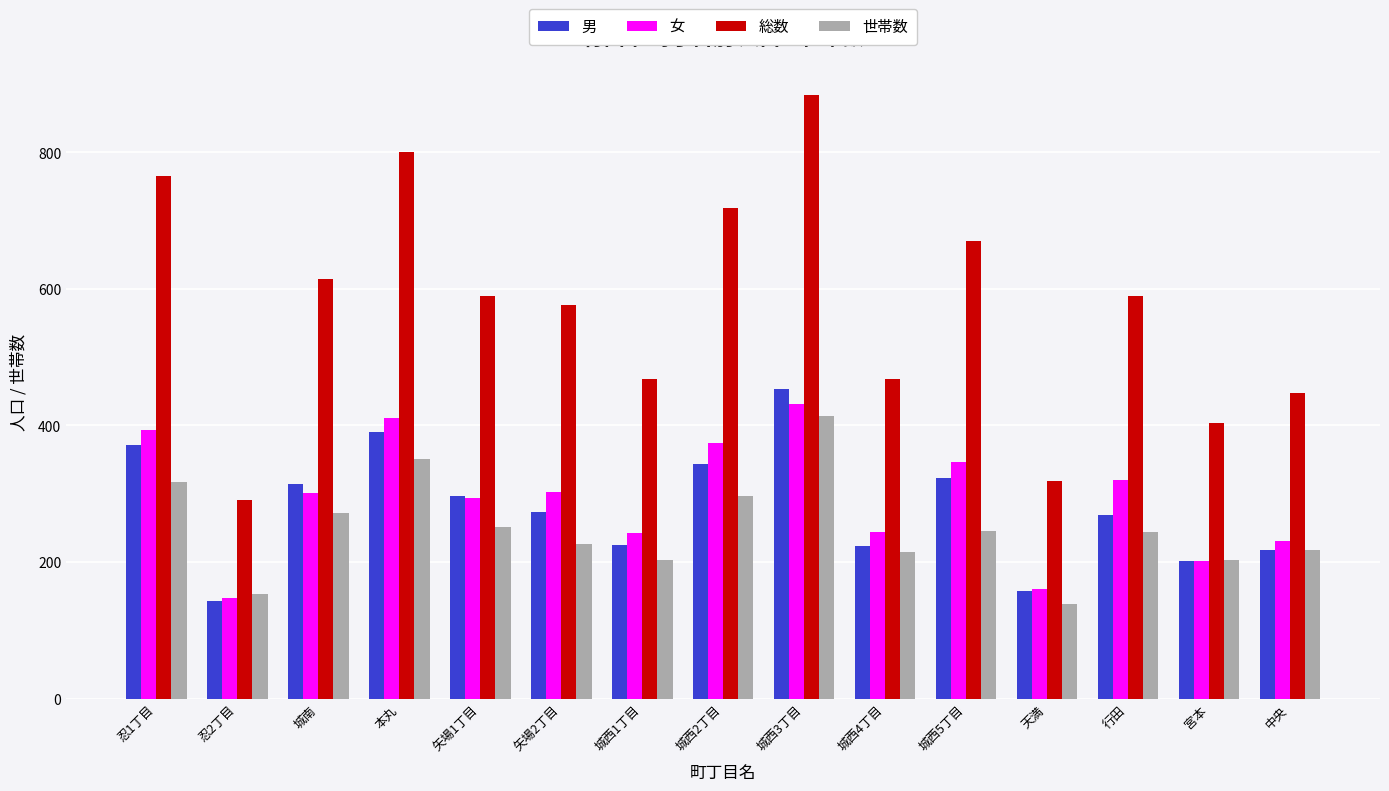

What is the total value across all series at 矢場1丁目?

1431